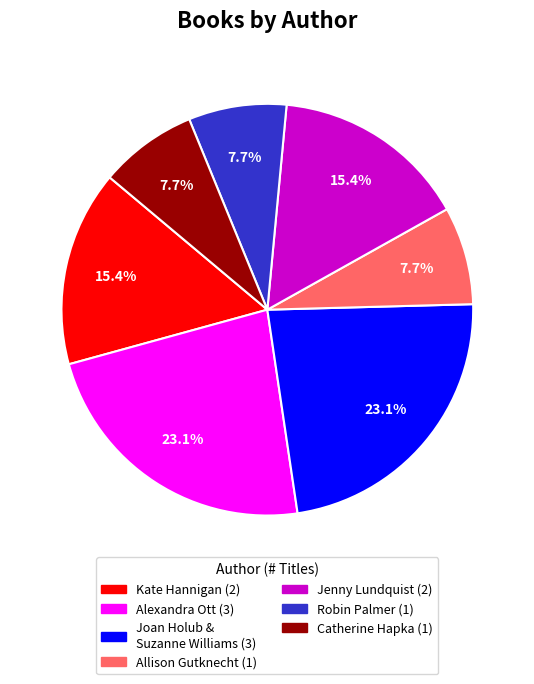

Is there any slice that represents more than half of the pie?

No